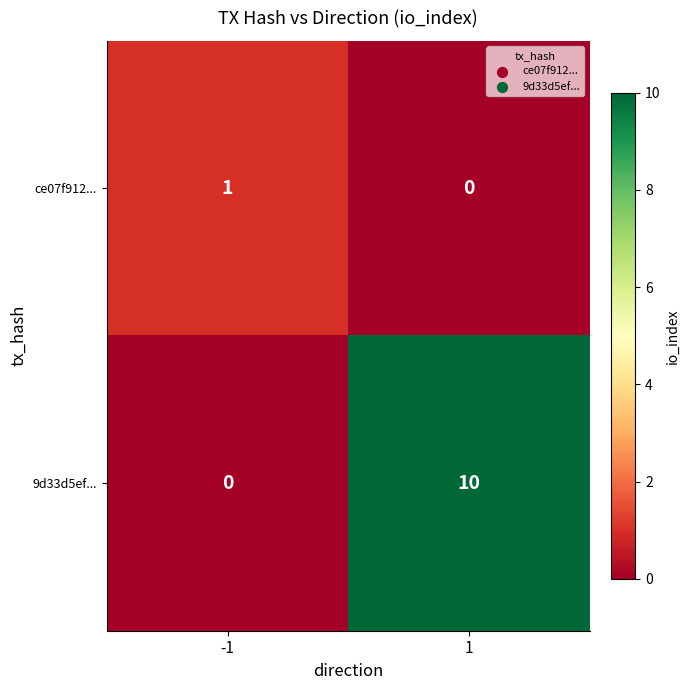

What is the greatest value displayed?

10